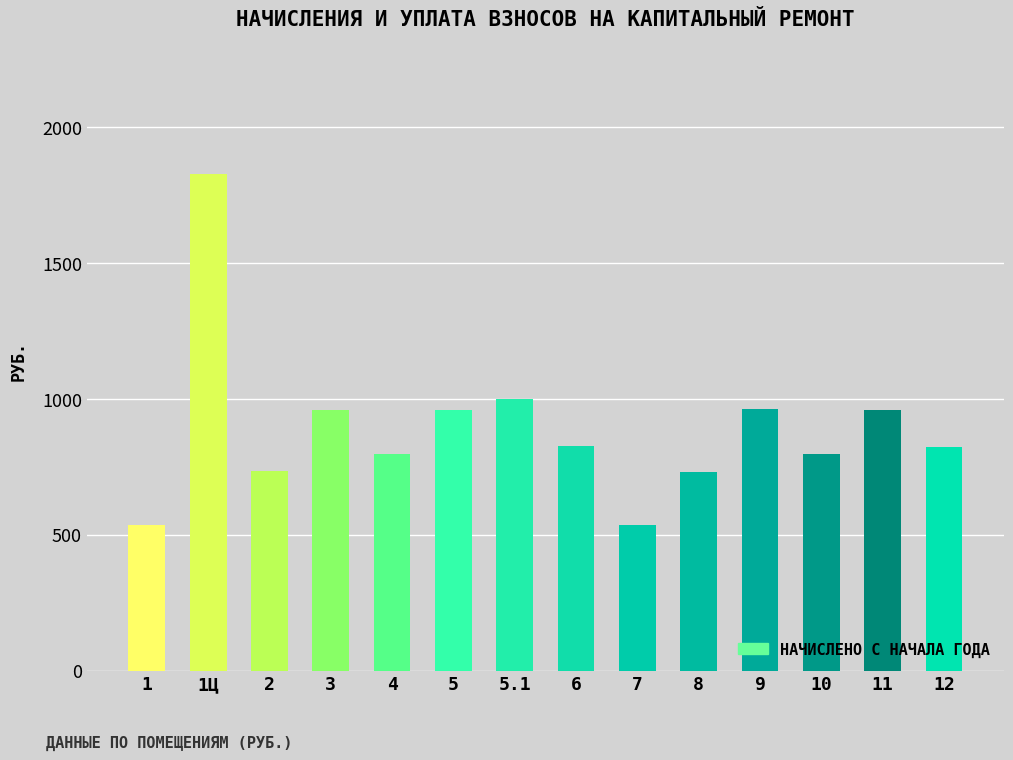

At which label does the data first exceed 827?

1Ц